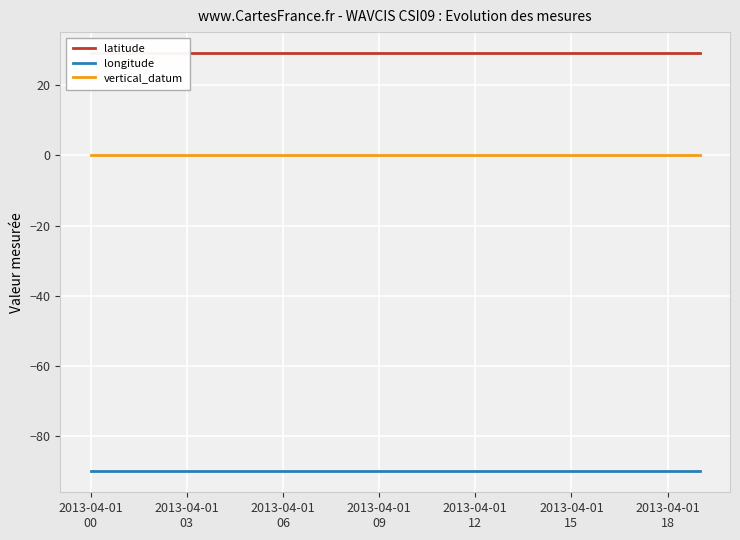

True or false: latitude and longitude cross at least once.

False